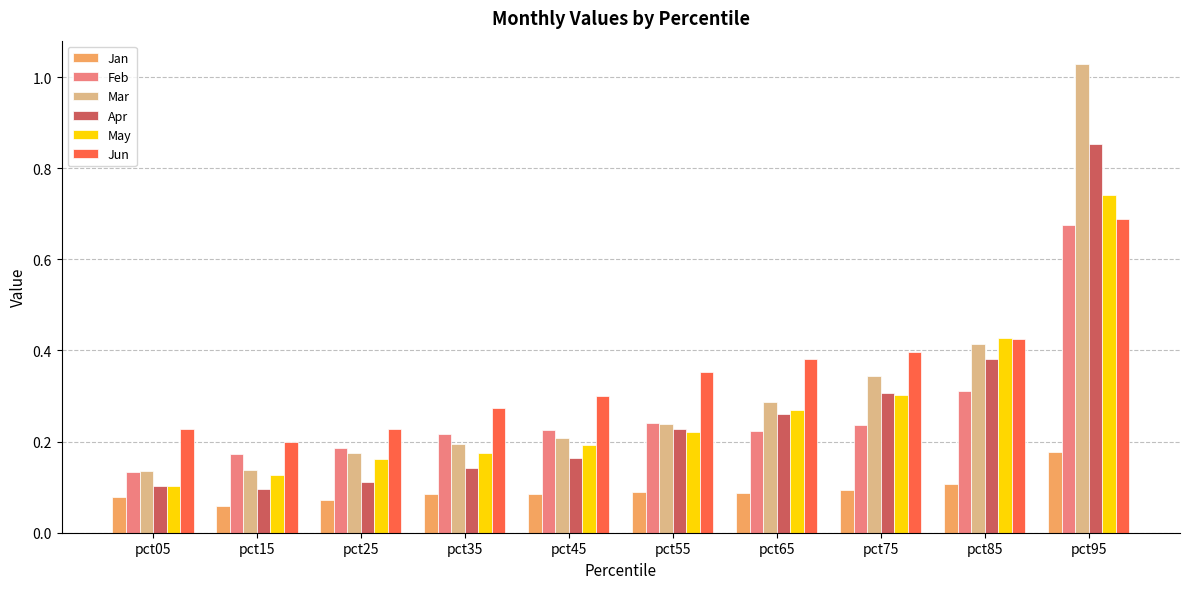

How many bars are there in each group?

6